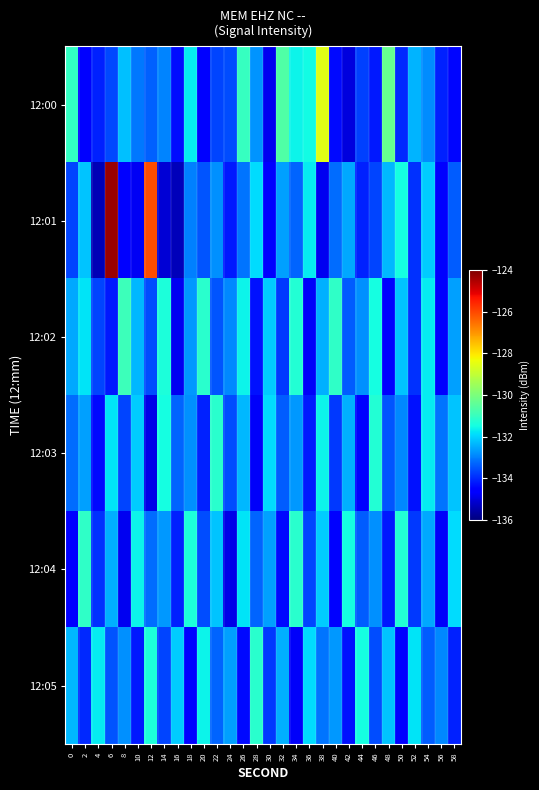

At which category is the sum across all series the highest?

6